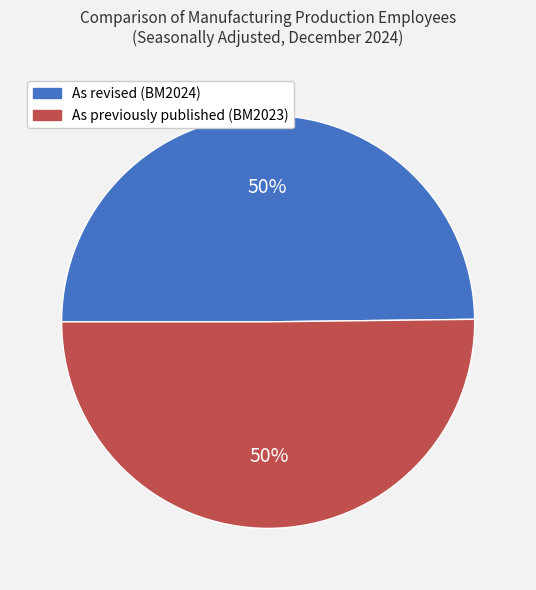

To the nearest percent, what percentage of the pie is As revised (BM2024)?

50%